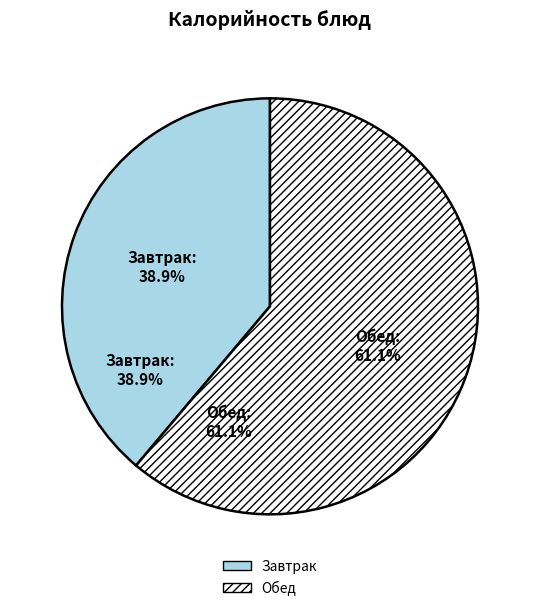

Is there any slice that represents more than half of the pie?

Yes